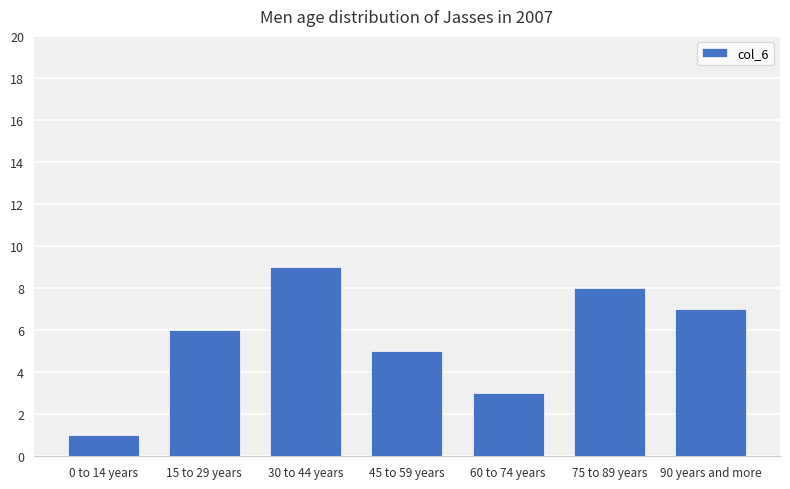

Reading left to right, what are all the values shown in this chart?

0 to 14 years=1	15 to 29 years=6	30 to 44 years=9	45 to 59 years=5	60 to 74 years=3	75 to 89 years=8	90 years and more=7